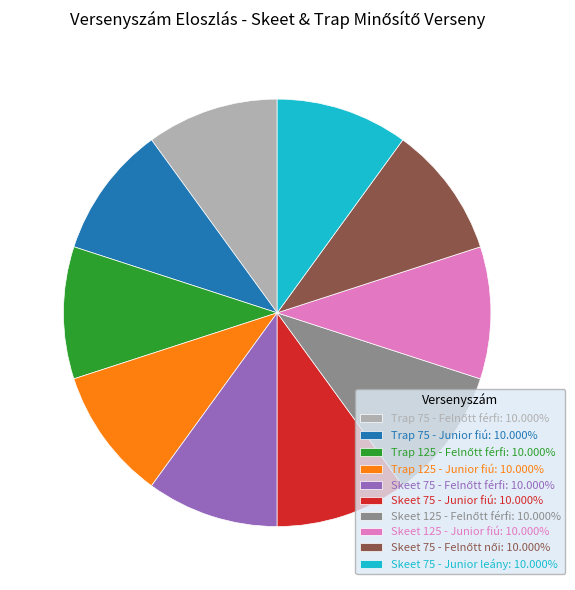

Is there a majority slice in this chart?

No